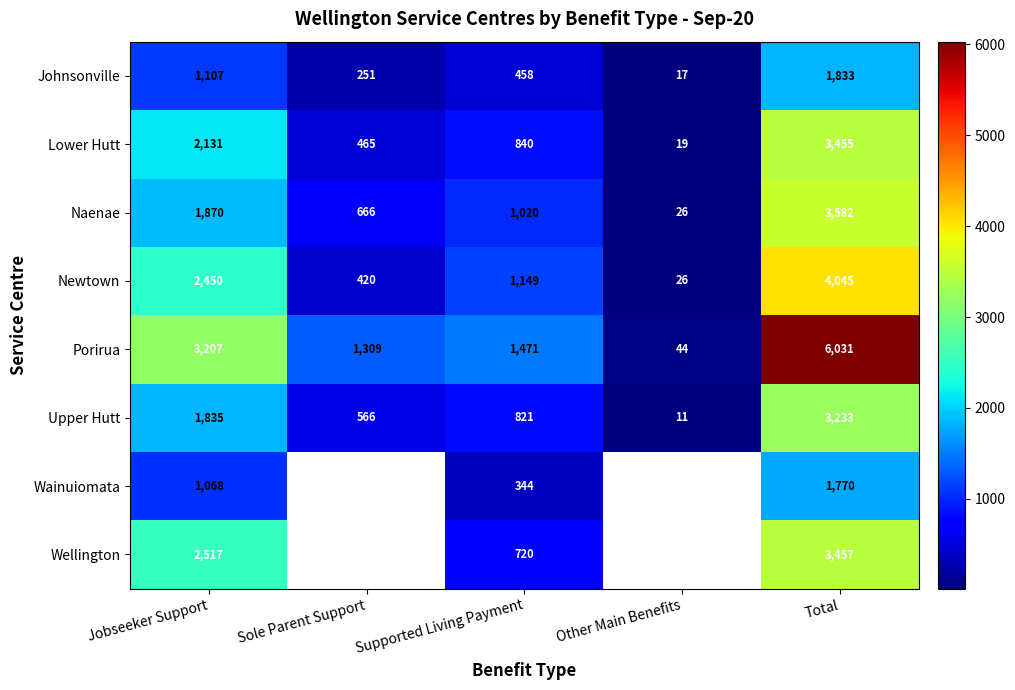

At which label does Upper Hutt first exceed 821?

Jobseeker Support